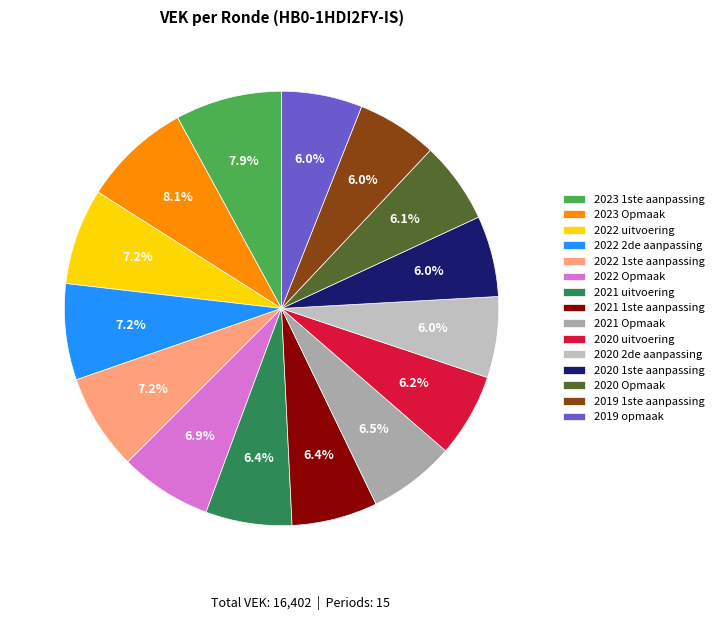

The 2021 Opmaak slice represents 6% of the pie. True or false?

True